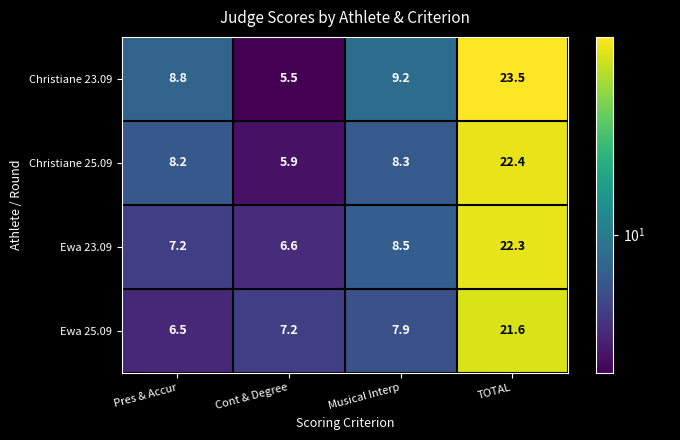

The value of Christiane 23.09 at TOTAL is 37.3. True or false?

False